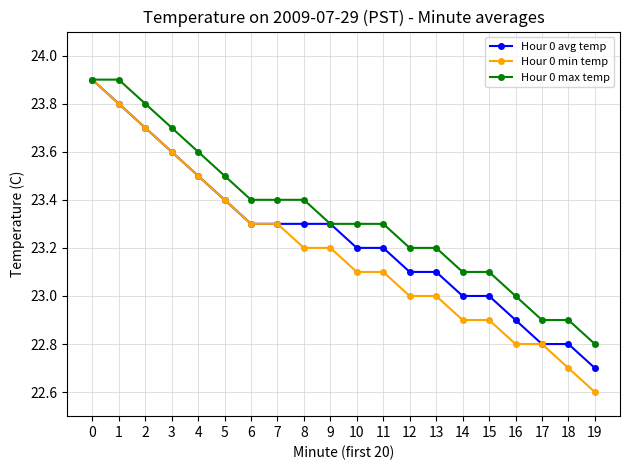

What is the sum of the Hour 0 avg temp values at 6 and 2?

47.0